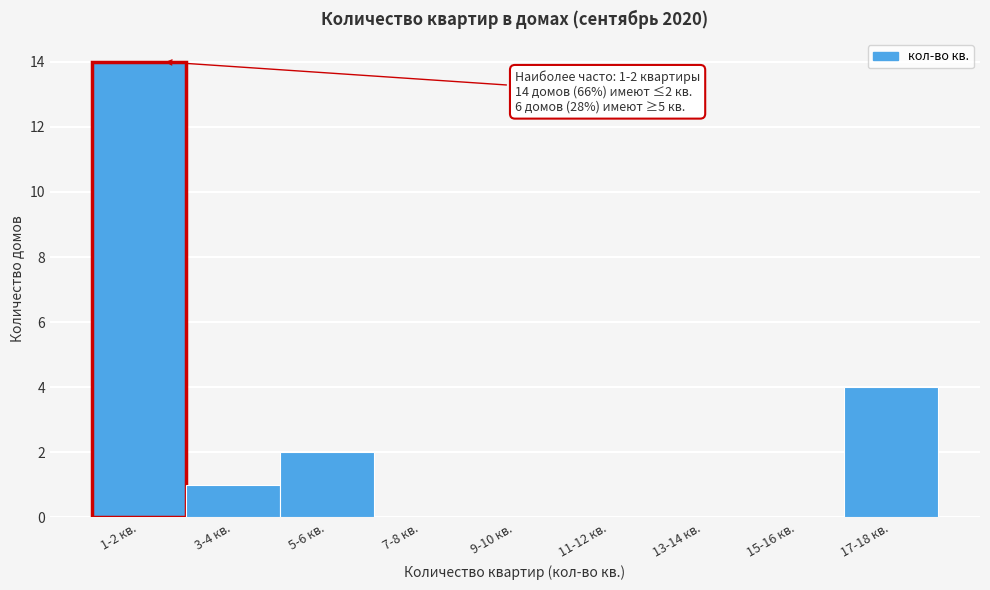

Reading left to right, what are all the values shown in this chart?

1-2 кв.=14	3-4 кв.=1	5-6 кв.=2	7-8 кв.=0	9-10 кв.=0	11-12 кв.=0	13-14 кв.=0	15-16 кв.=0	17-18 кв.=4